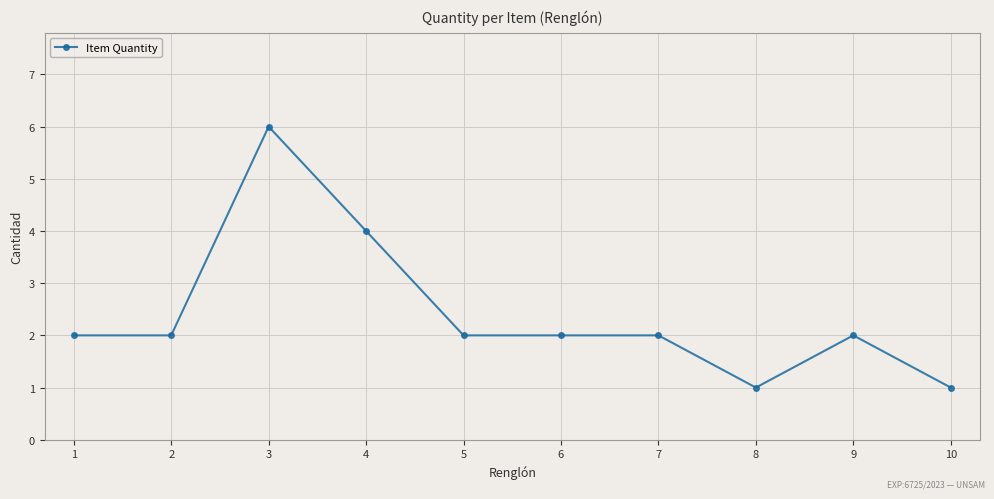

Count the values in the range 2 to 3.

6